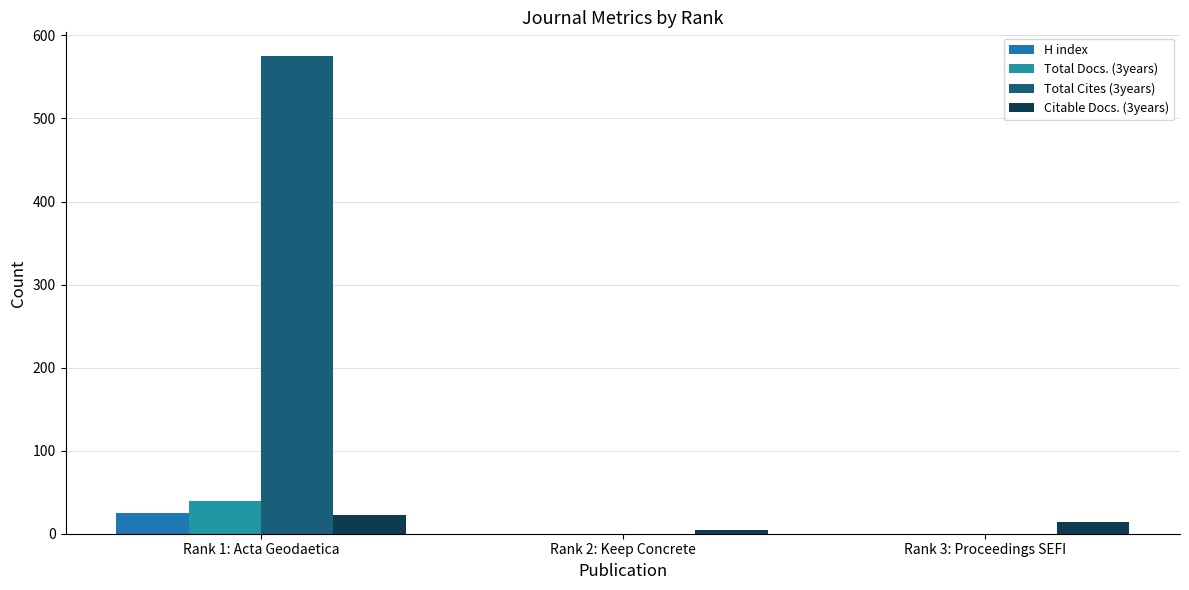

Reading left to right, list all the values displayed in this chart.

H index: Rank 1: Acta Geodaetica=25	Rank 2: Keep Concrete=0	Rank 3: Proceedings SEFI=0
Total Docs. (3years): Rank 1: Acta Geodaetica=40	Rank 2: Keep Concrete=0	Rank 3: Proceedings SEFI=0
Total Cites (3years): Rank 1: Acta Geodaetica=575	Rank 2: Keep Concrete=0	Rank 3: Proceedings SEFI=0
Citable Docs. (3years): Rank 1: Acta Geodaetica=23	Rank 2: Keep Concrete=4	Rank 3: Proceedings SEFI=14